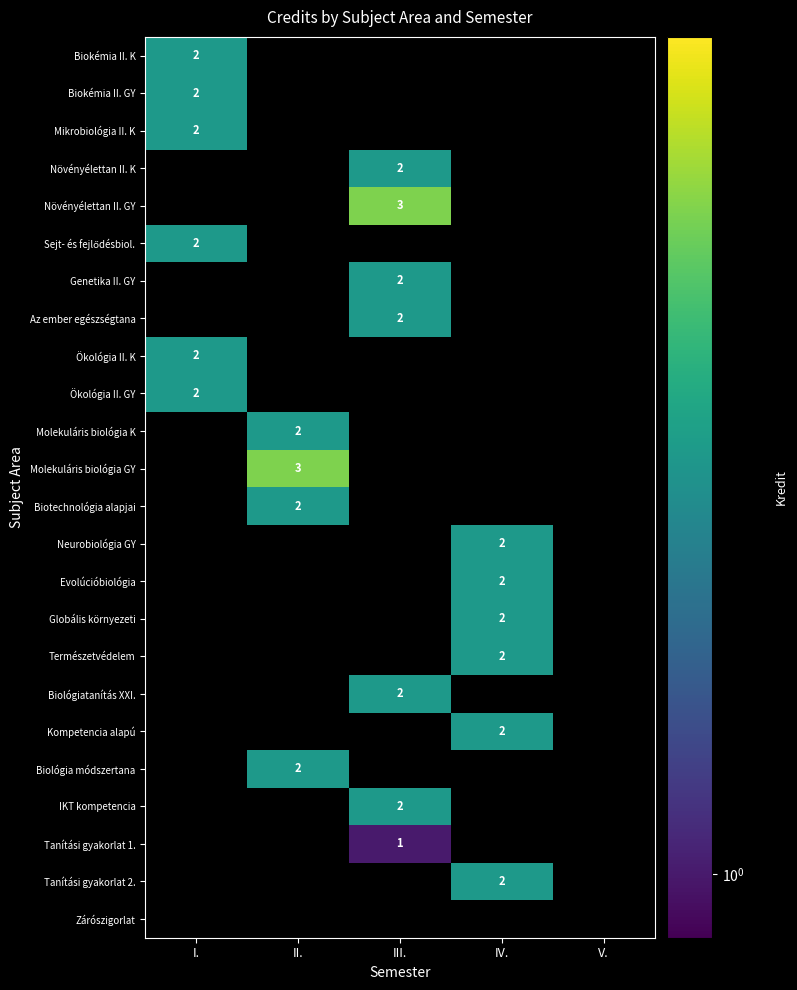

The Genetika II. GY series shows 2 at III.. True or false?

True